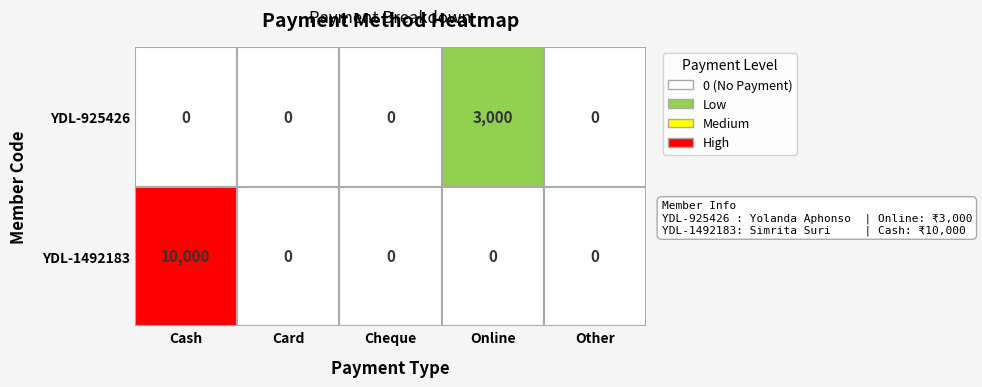

Which series has the largest range (max minus min)?

YDL-1492183